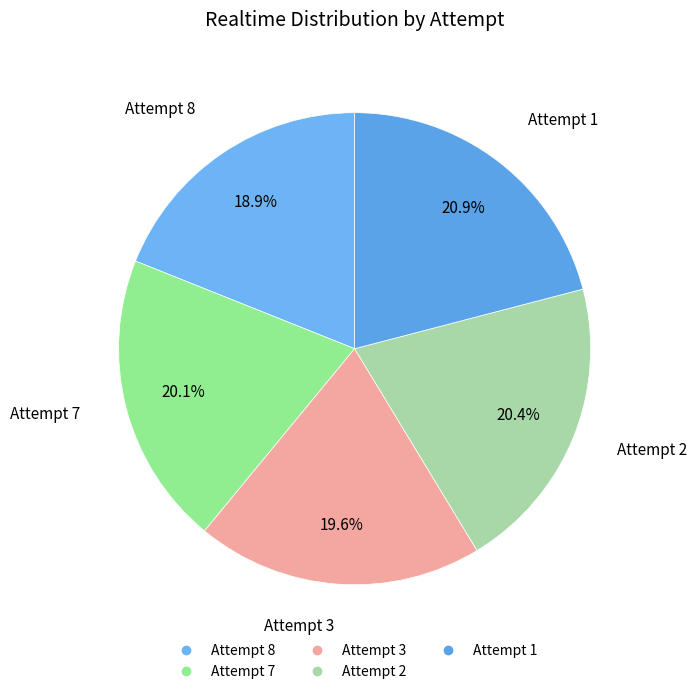

Is Attempt 2 the majority of the pie?

No